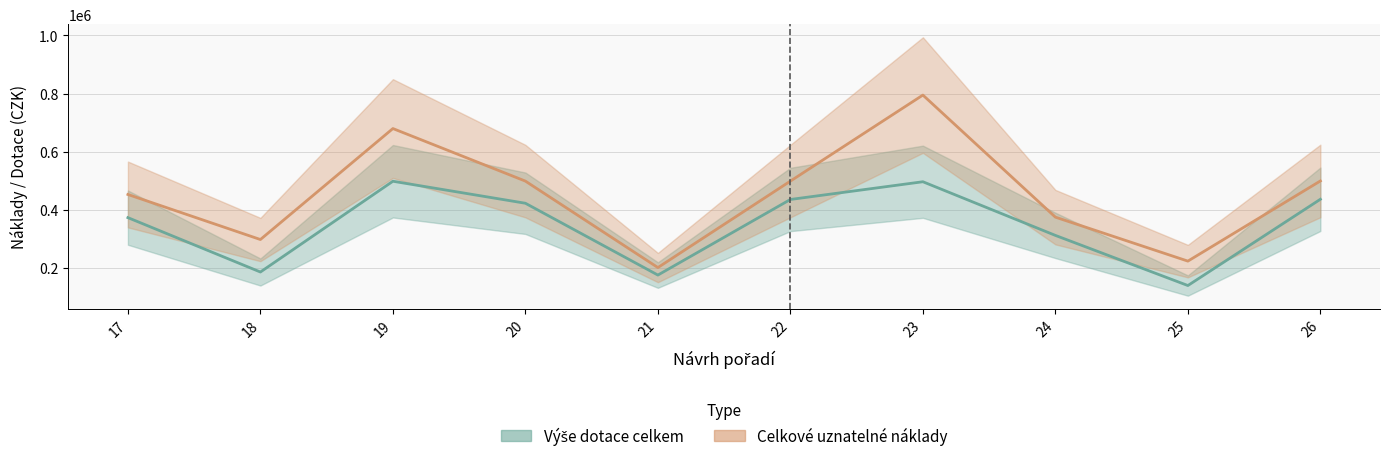

What are all the series names shown in the legend?

Výše dotace celkem, Celkové uznatelné náklady